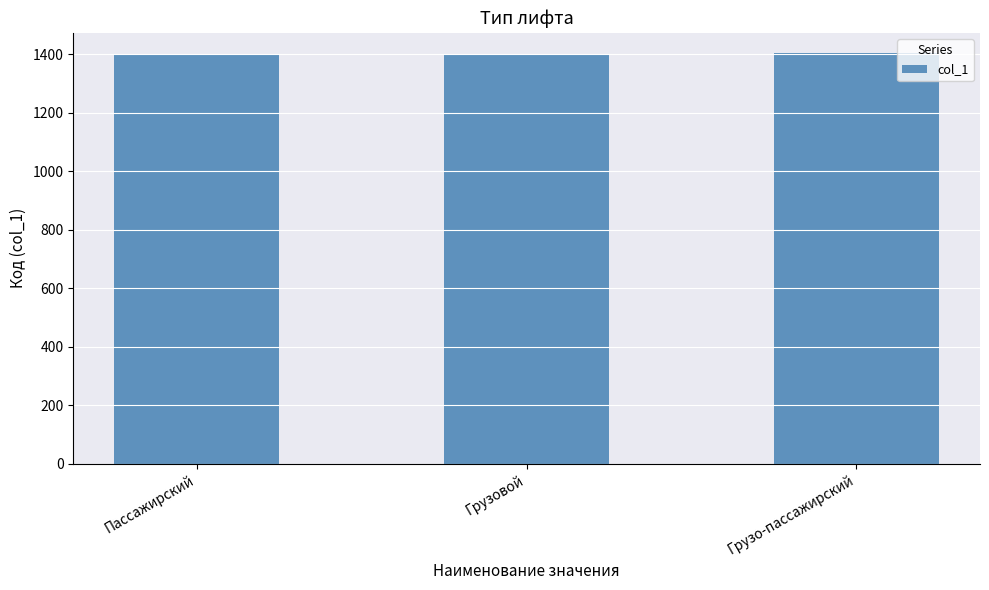

What is the change in value from Пассажирский to Грузо-пассажирский?

+2